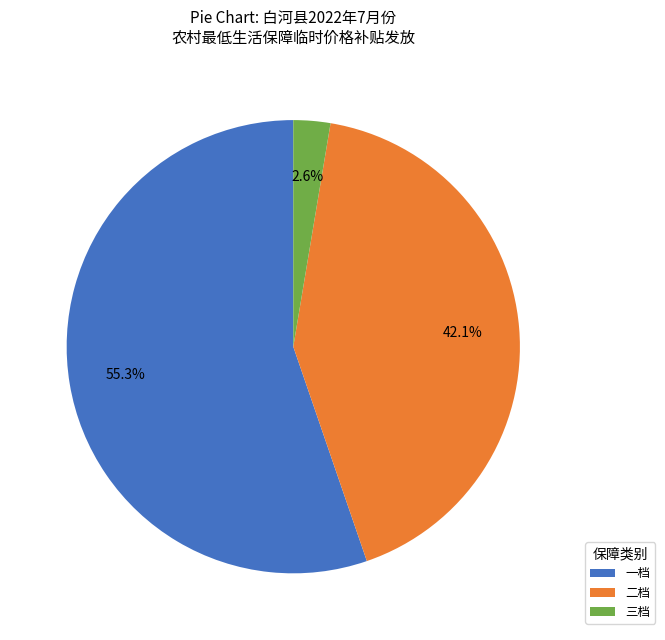

To the nearest percent, what percentage of the pie is 三档?

3%